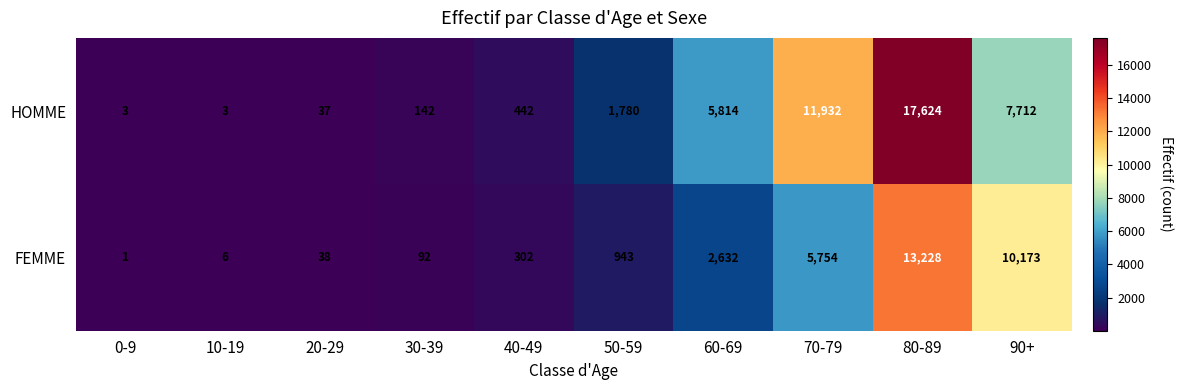

What is the average value of the HOMME series?

4549